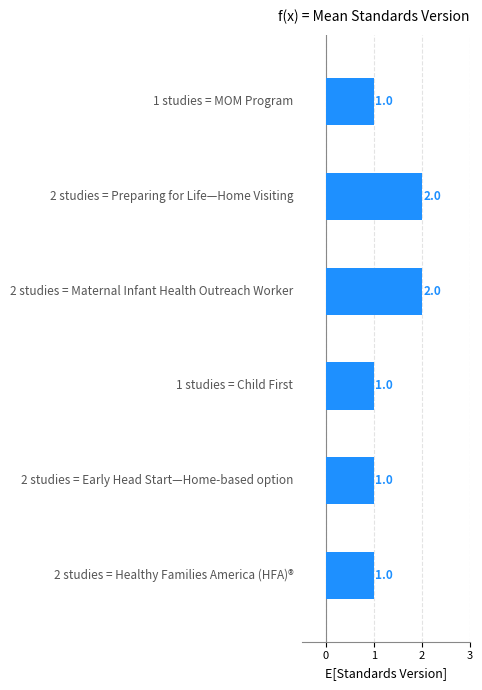

Count the values in the range 1 to 2.

6